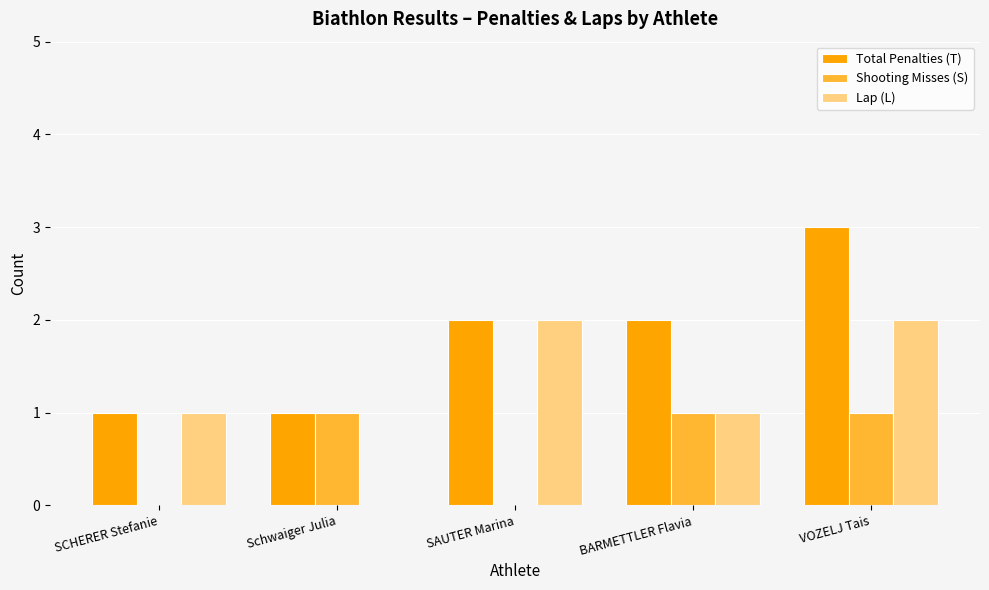

Reading left to right, extract all data points from this chart.

Total Penalties (T): 1	1	2	2	3
Shooting Misses (S): 0	1	0	1	1
Lap (L): 1	0	2	1	2